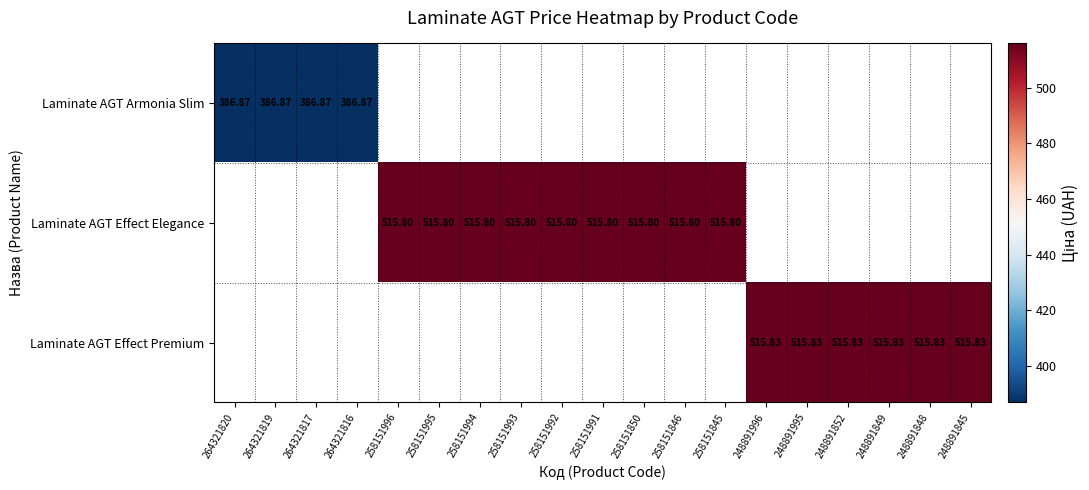

Is the value of Laminate AGT Effect Premium at 248891996 greater than the value of Laminate AGT Armonia Slim at 264321816?

Yes